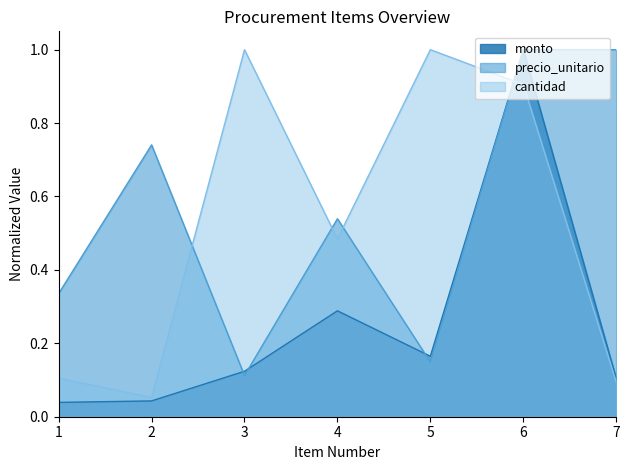

What is the value of the monto point at the 4th from the left?

0.3